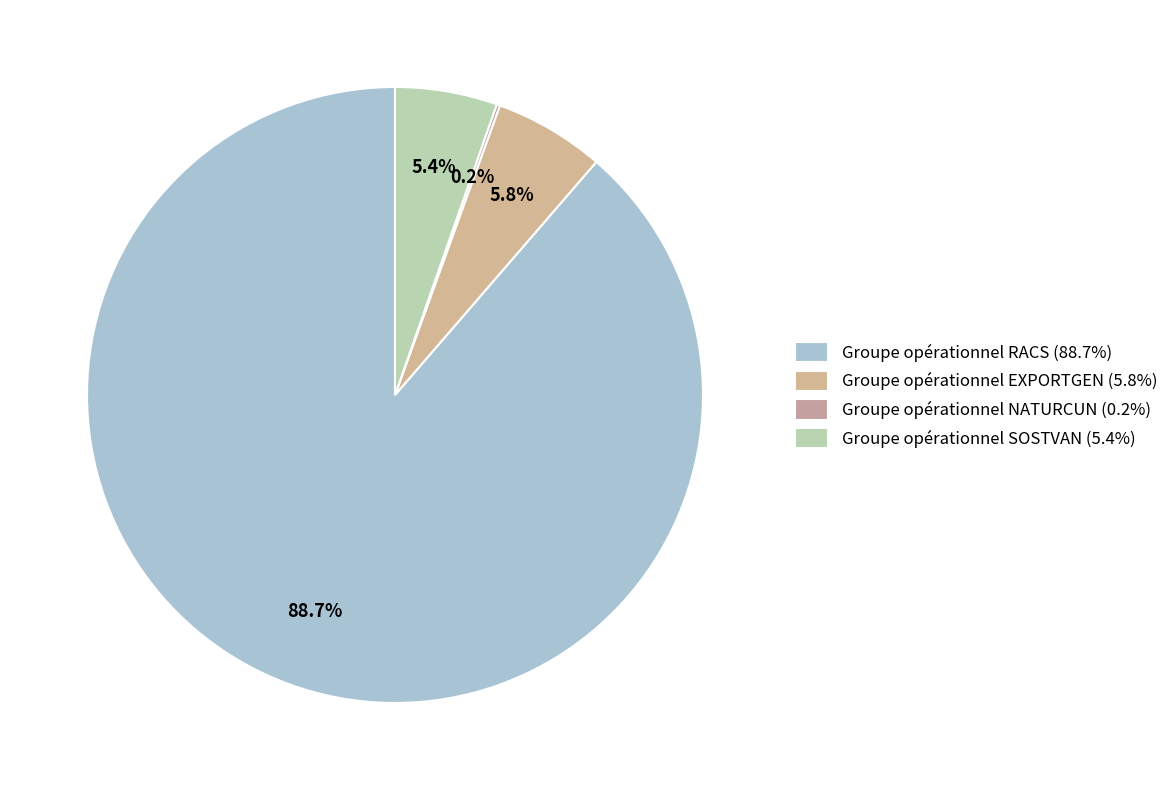

What percentage is NOT represented by Groupe opérationnel NATURCUN?

99.8%